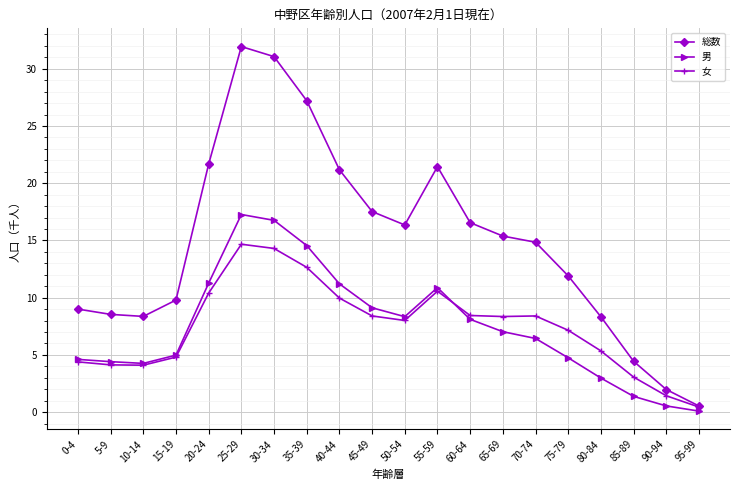

Which series has the largest total across all categories?

総数